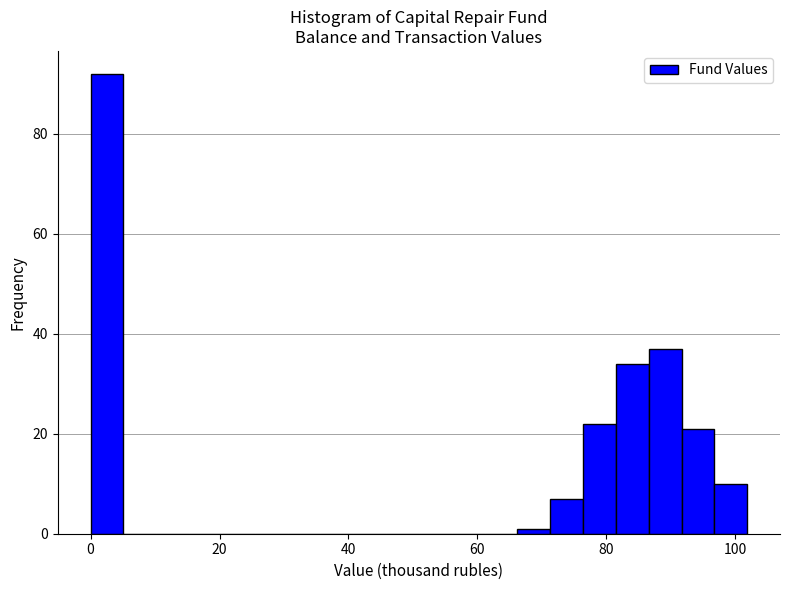

Read against the x-axis, roughly where is the centre of the tallest bar?

2